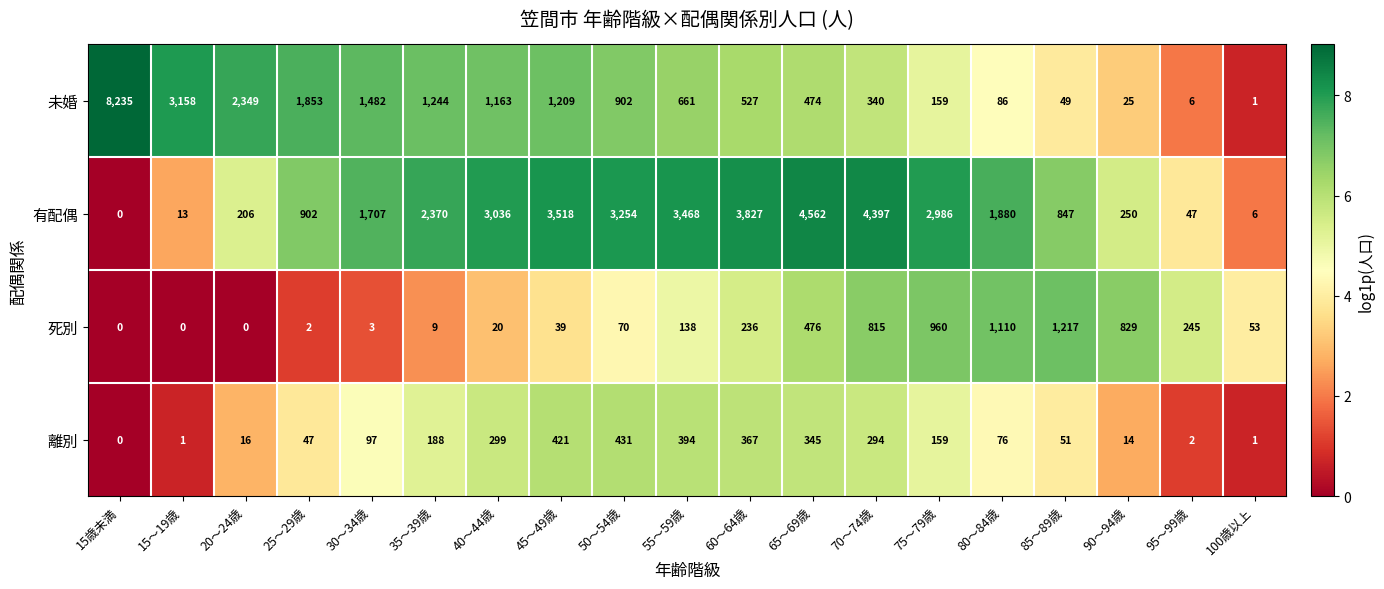

Between 15歳未満 and 25～29歳, which series saw the biggest shift?

未婚